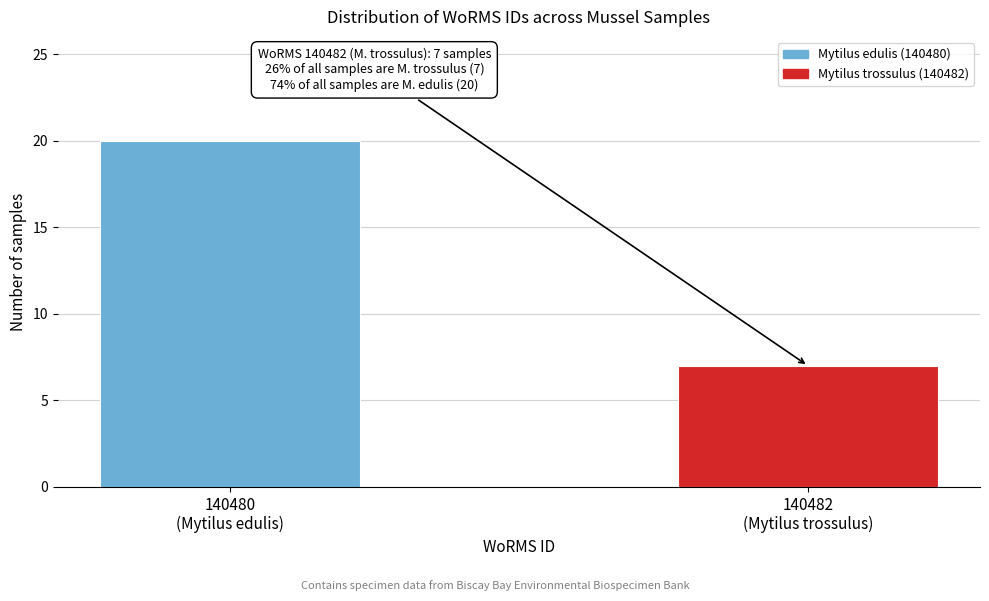

Reading right to left, transcribe all the data shown in this chart.

7	20